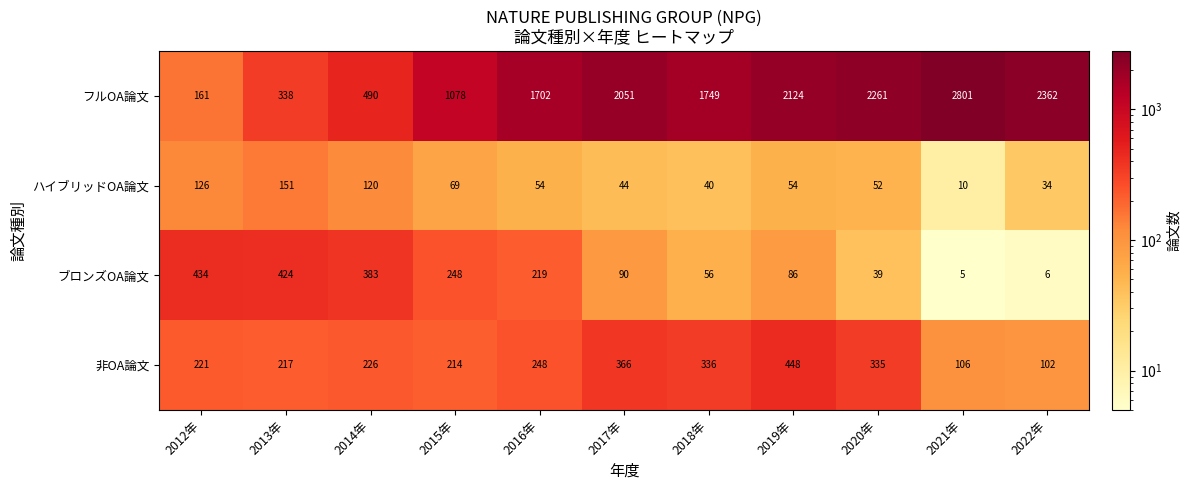

What is the spread (max minus min) of values at 2016年?

1648